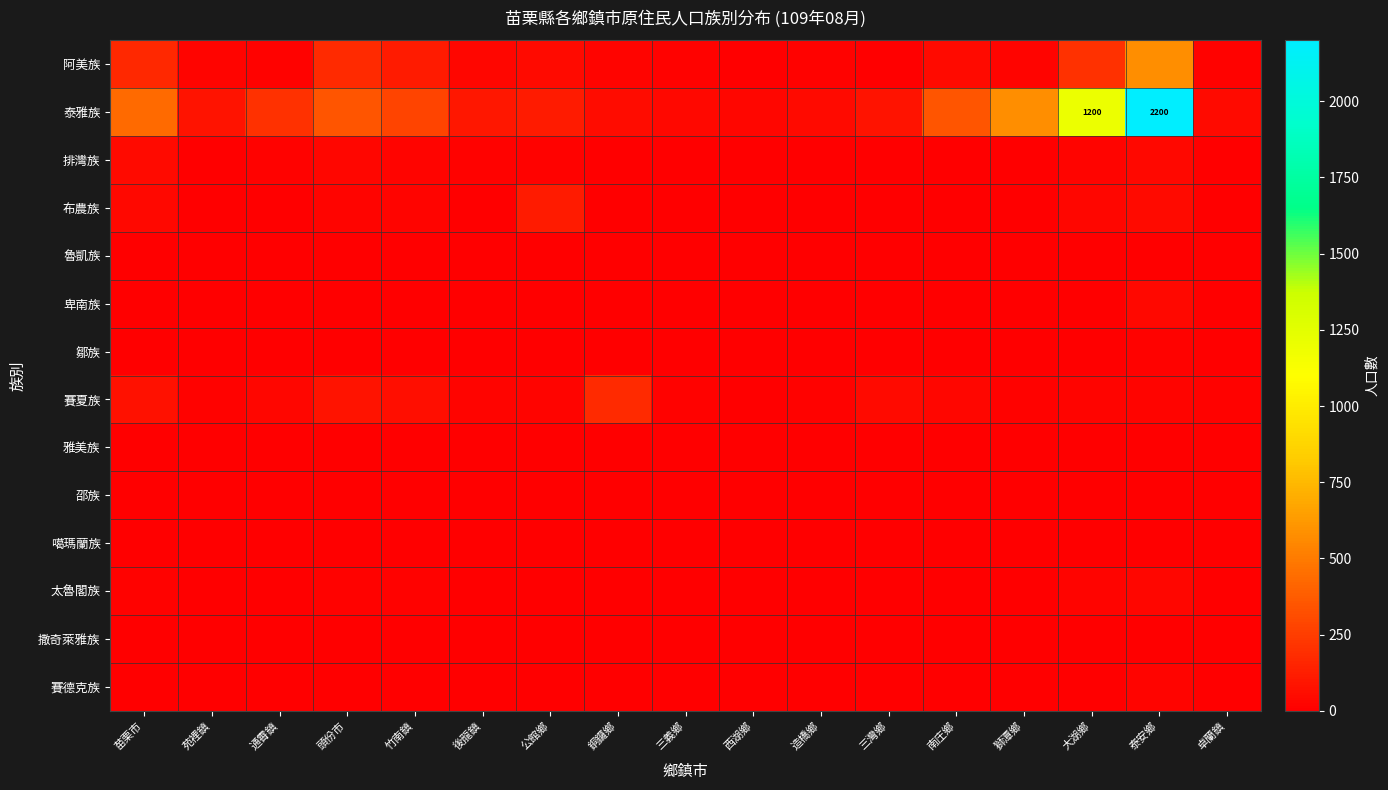

What is the difference between the second highest and second lowest values in the 邵族 series?

2